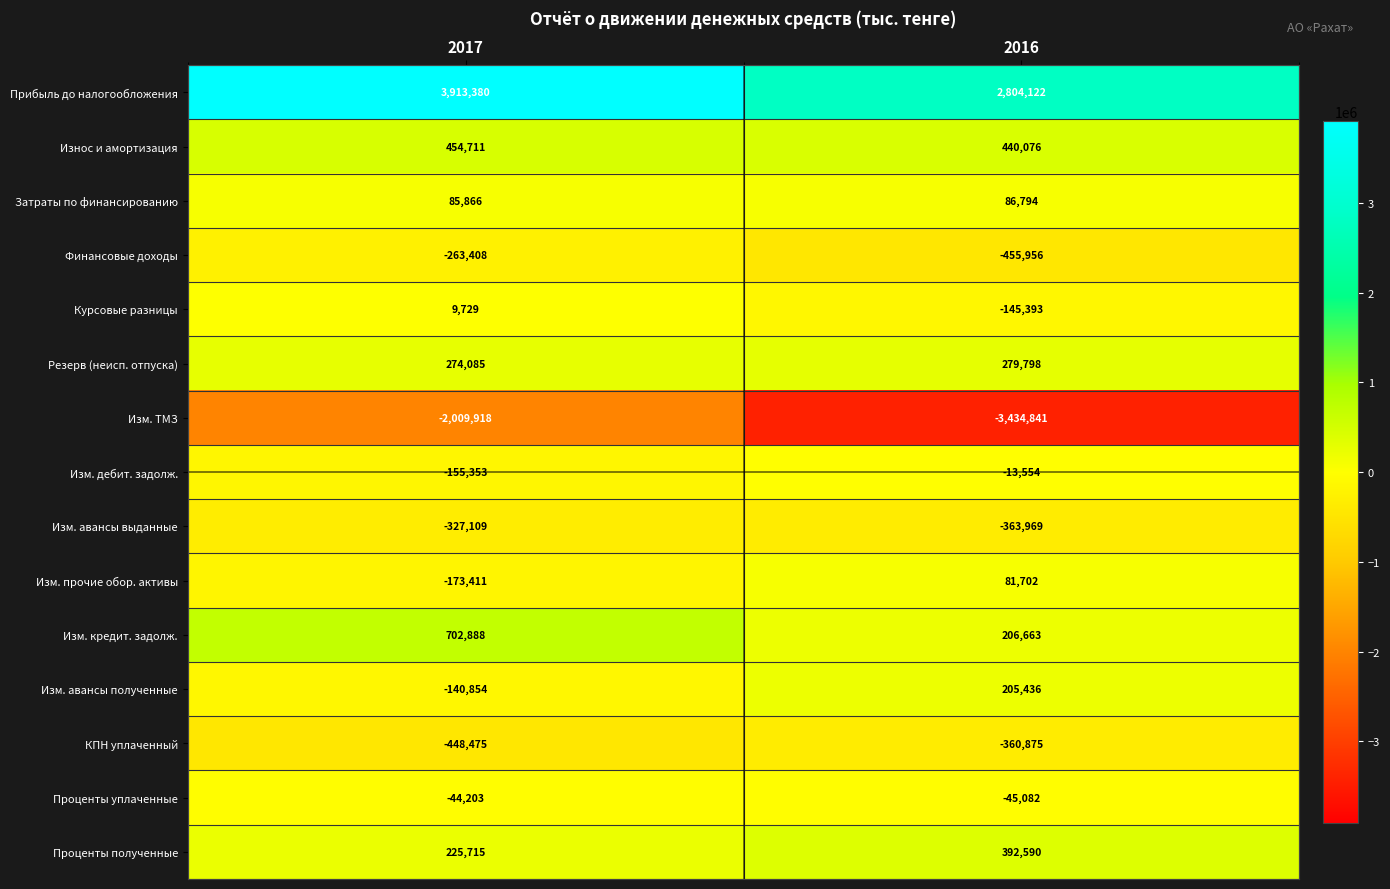

The value of Курсовые разницы at 2017 is 3438. True or false?

False